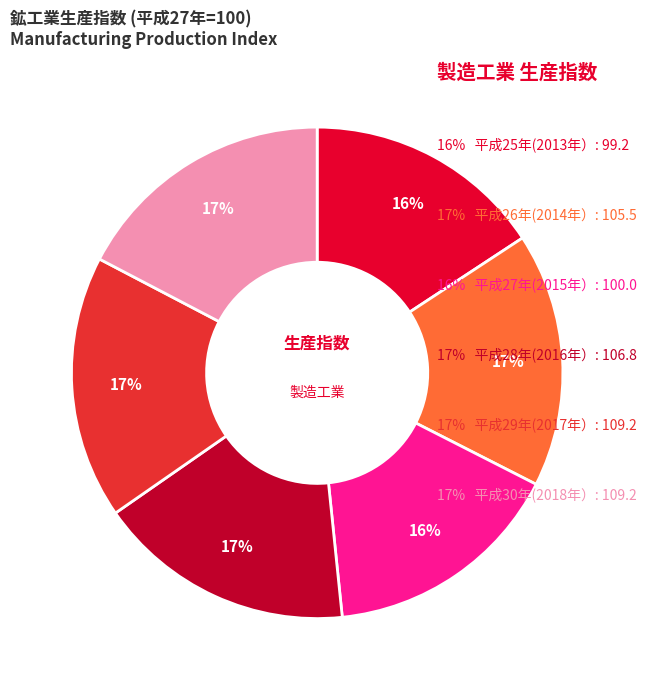

Does any single category account for the majority?

No